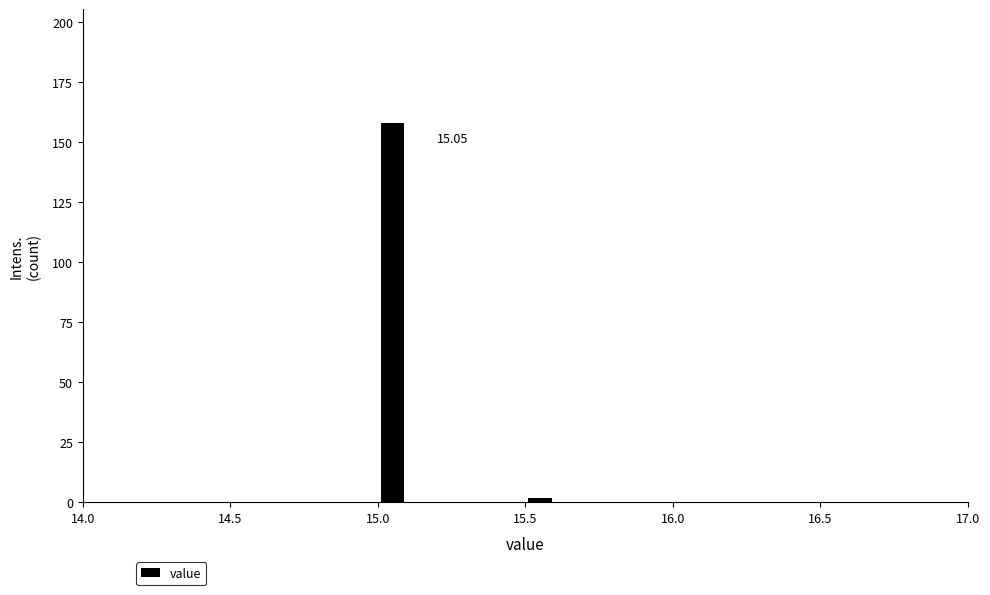

Read against the x-axis, roughly where is the centre of the tallest bar?

15.05